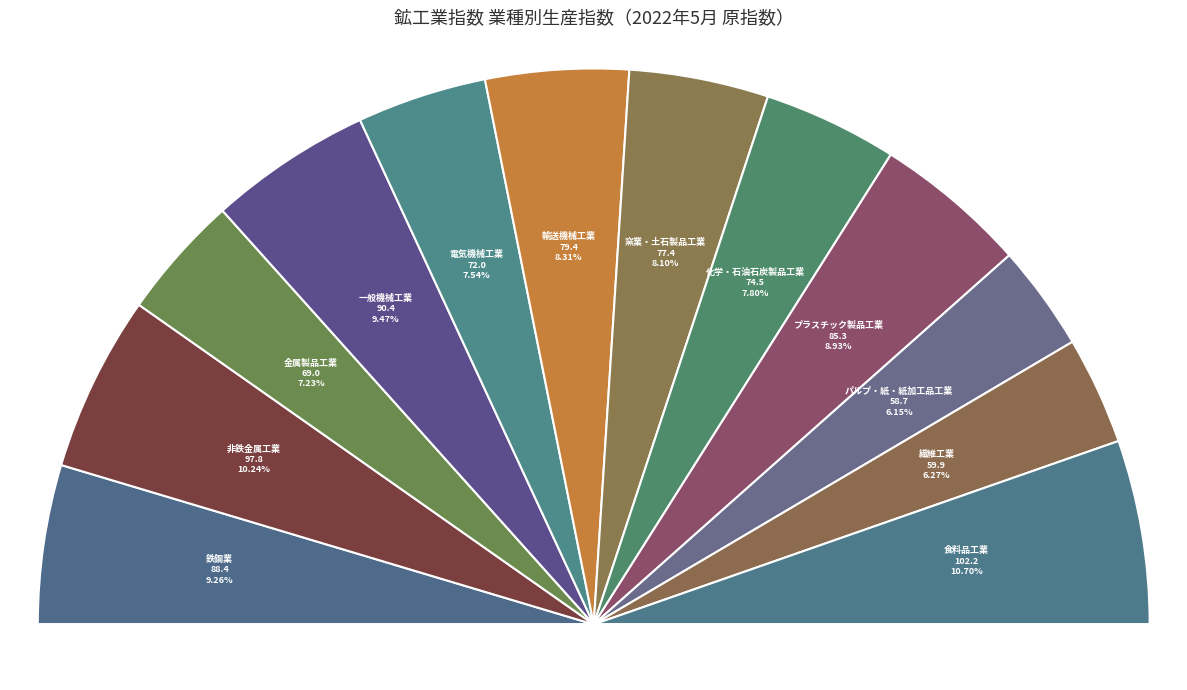

To the nearest percent, what is the average slice percentage?

8%